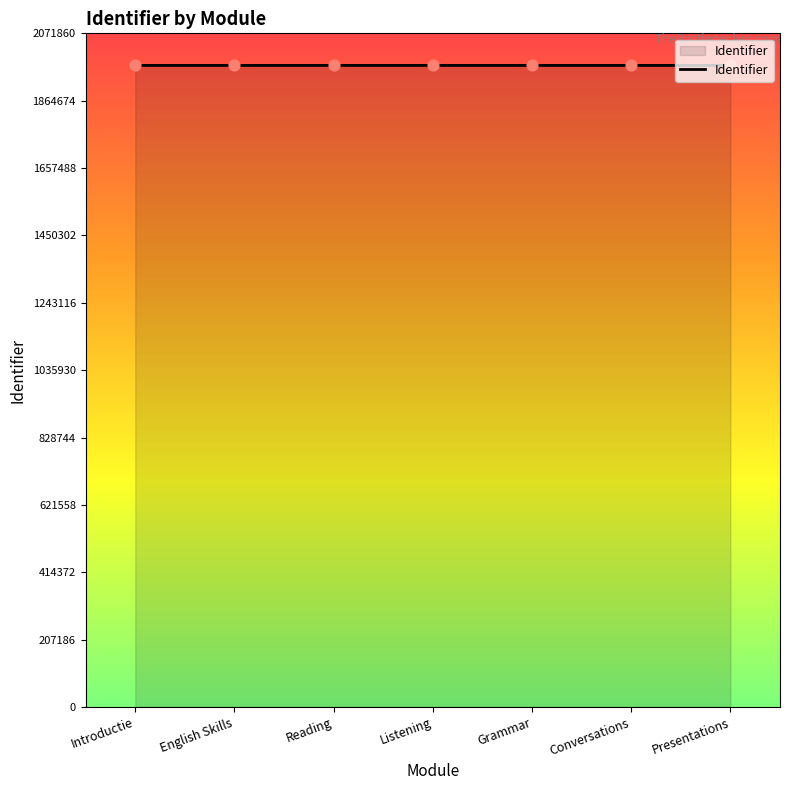

What is the change in value from English Skills to Grammar?

+5